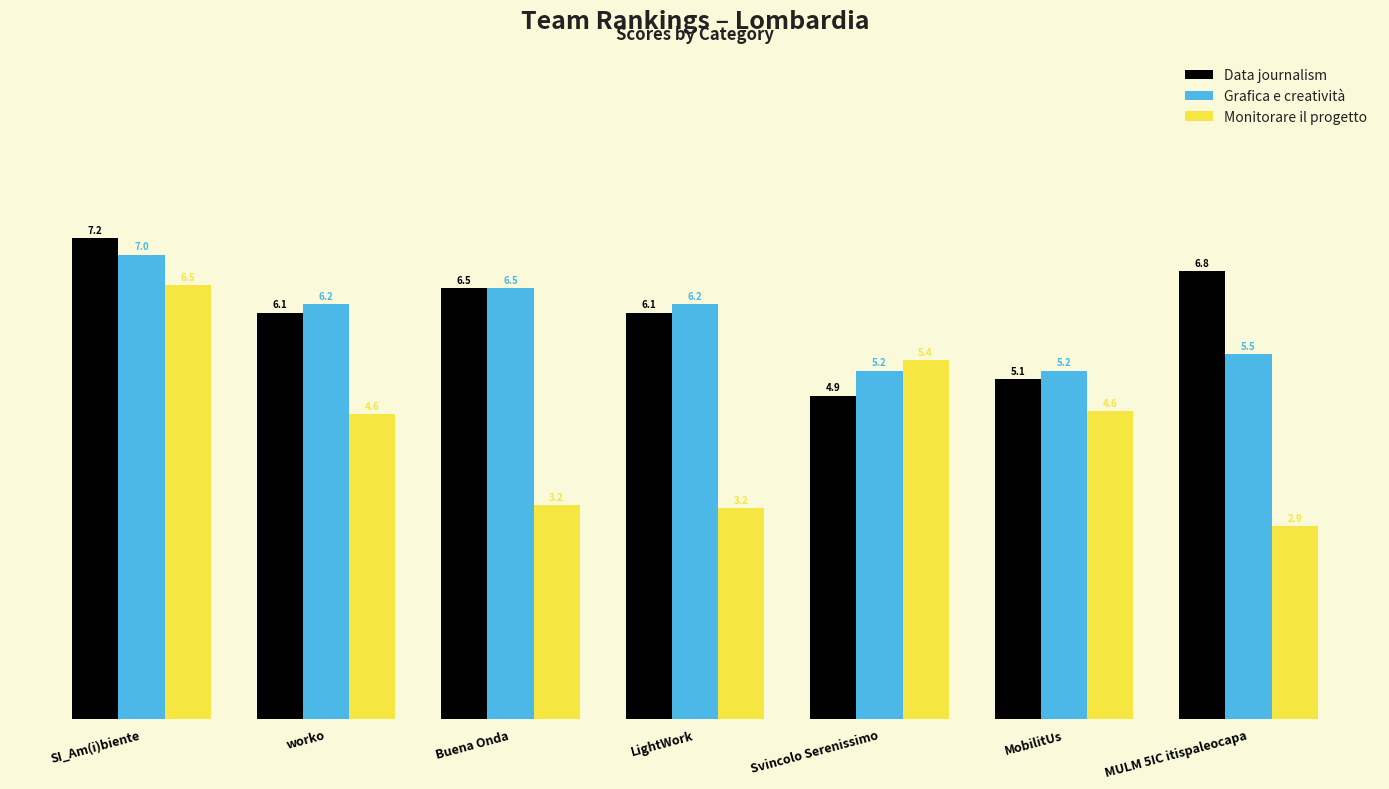

Is the value of Monitorare il progetto at LightWork greater than the value of Data journalism at Buena Onda?

No